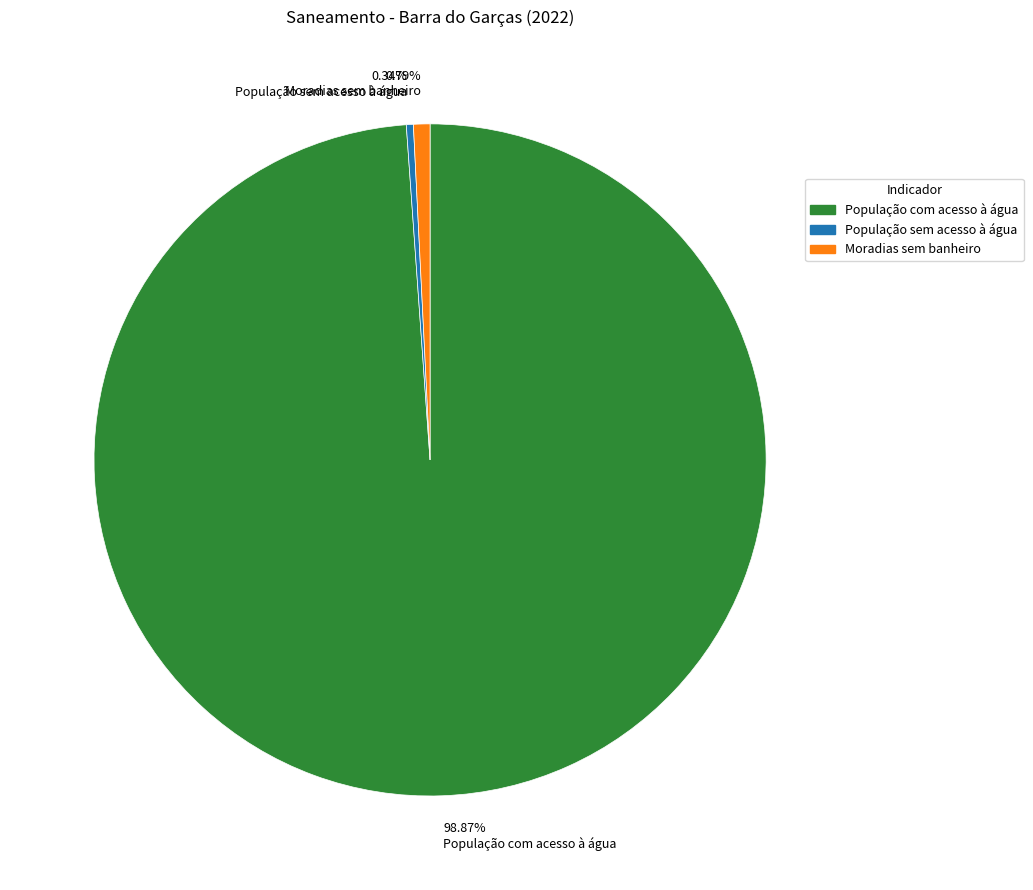

To the nearest percent, what percentage of the pie is Moradias sem banheiro?

1%